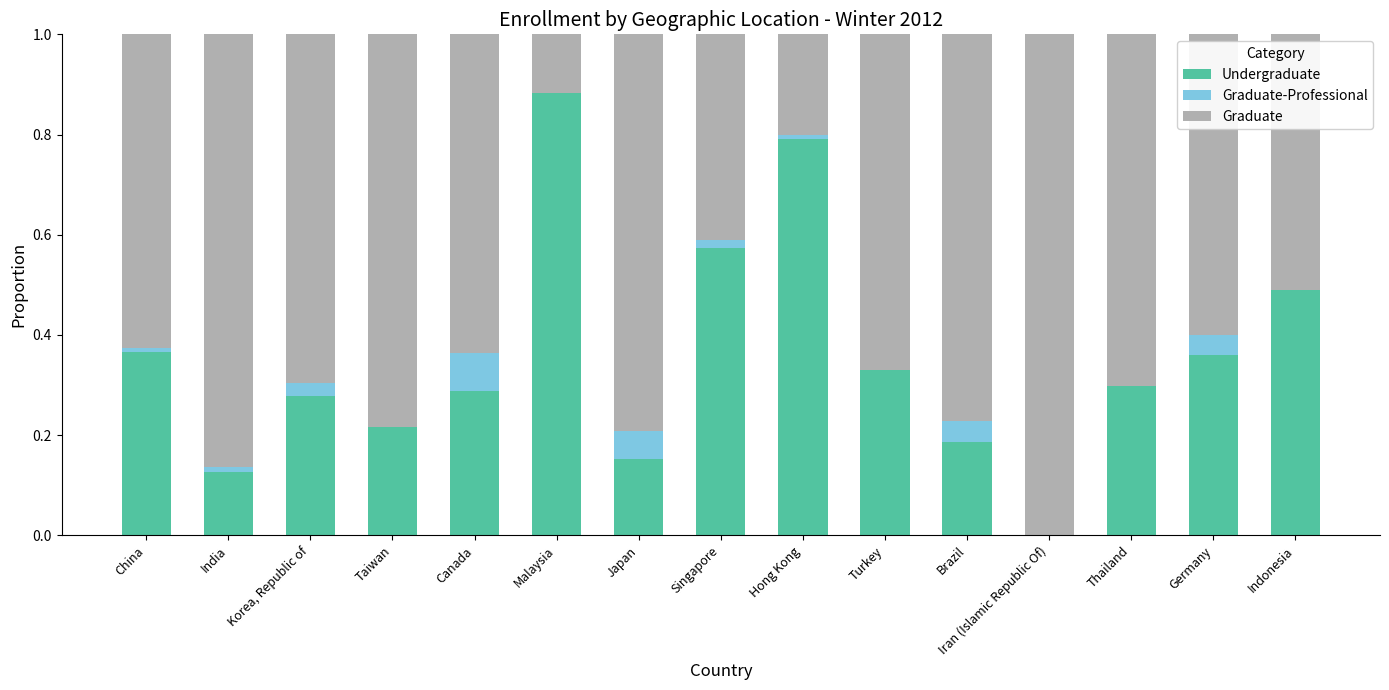

At which label does Undergraduate reach its peak?

Malaysia